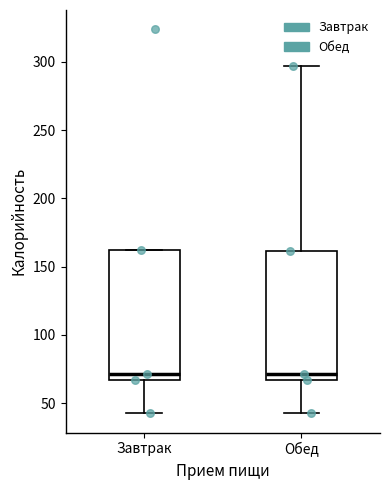

Reading left to right, transcribe this box plot: for each box, give where its median line is, the range the box spans, and where its two whiskers end, as read against the y-axis. The values are not printed on the chart, so give them approximately, as read against the axis.

Завтрак: median 70, box 65 to 160, whiskers 45 to 160
Обед: median 70, box 65 to 160, whiskers 45 to 295